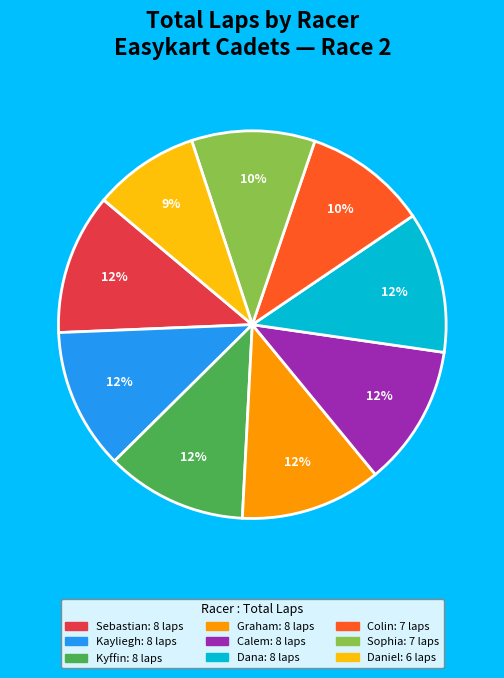

Does any single category account for the majority?

No